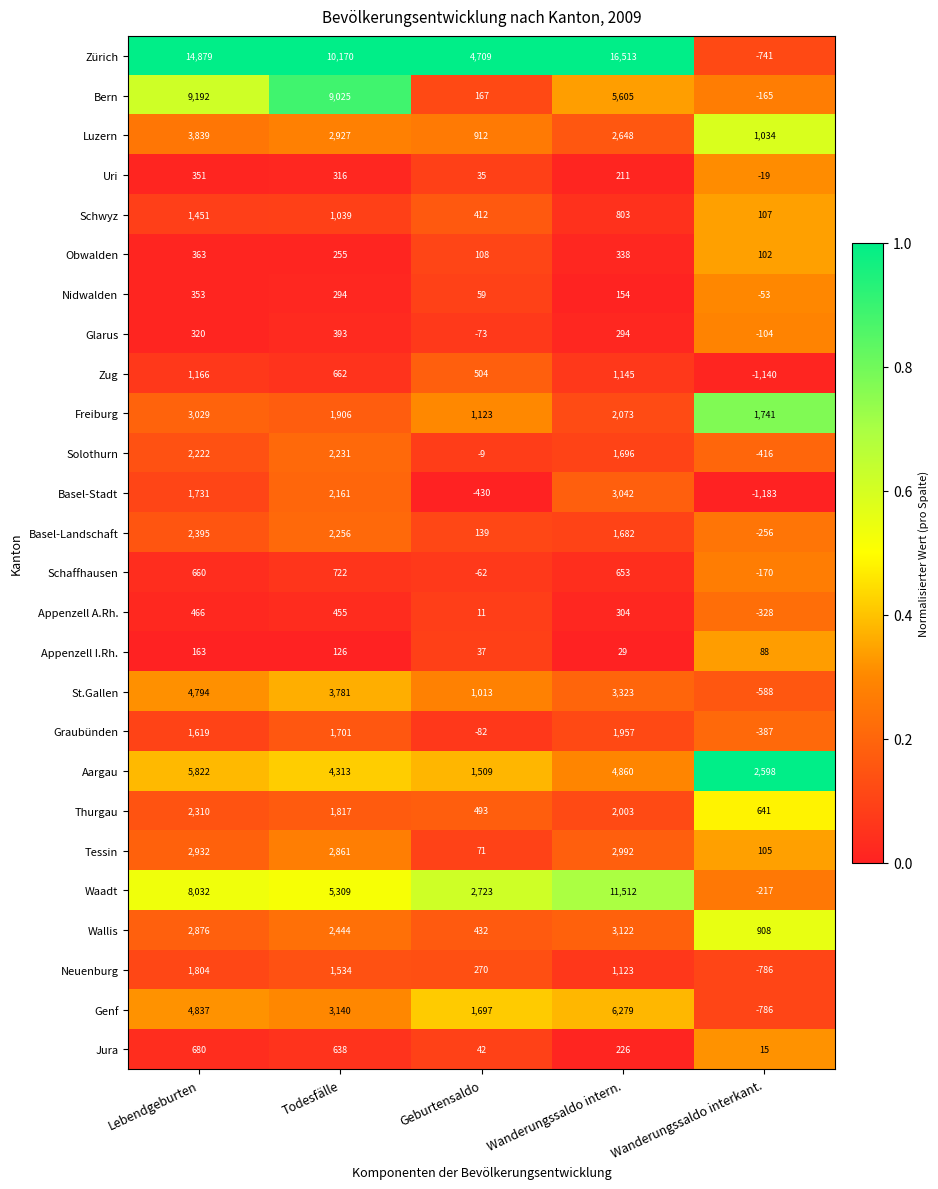

How many Basel-Stadt values are between -430 and 2161?

3